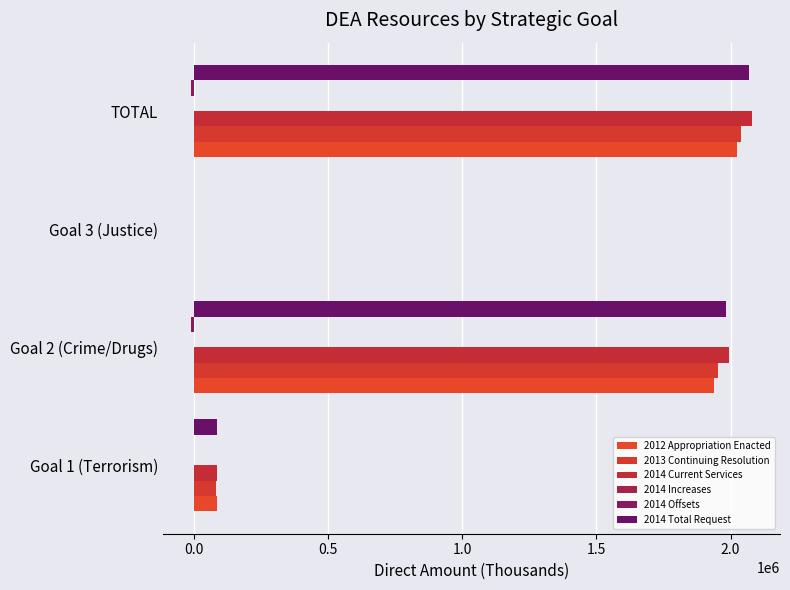

How many data points in 2014 Total Request are above 1983773?

2